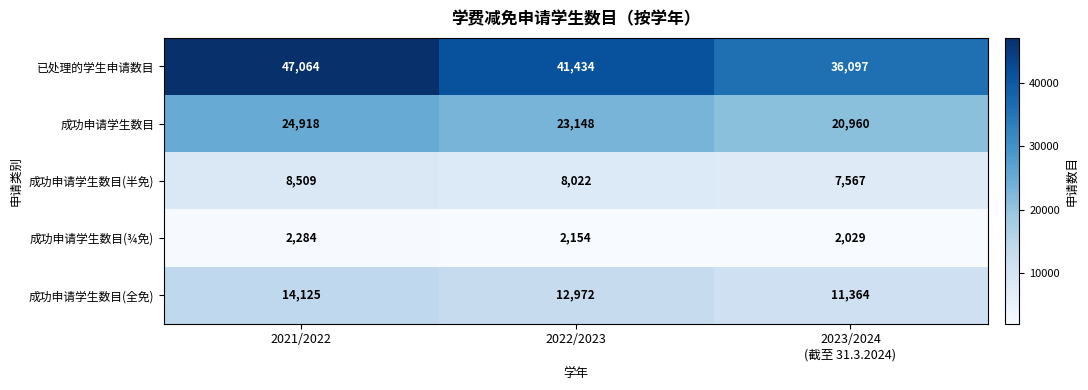

At how many categories does at least one series exceed 41718?

1